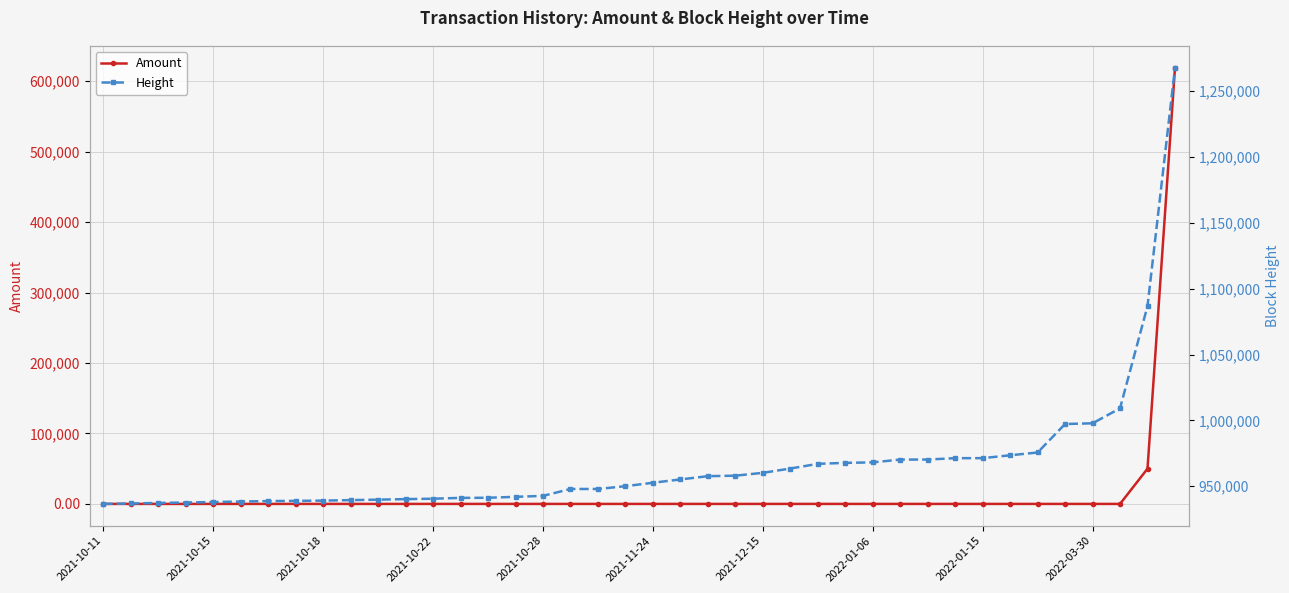

How many series are shown in this chart?

2